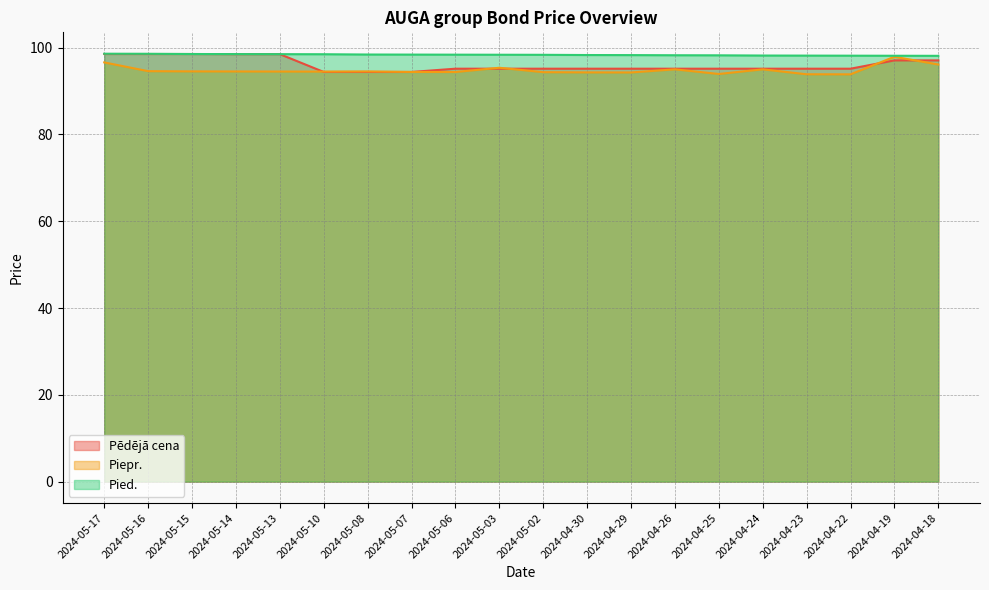

What is the value of the Pēdējā cena point at the 8th from the left?

94.4